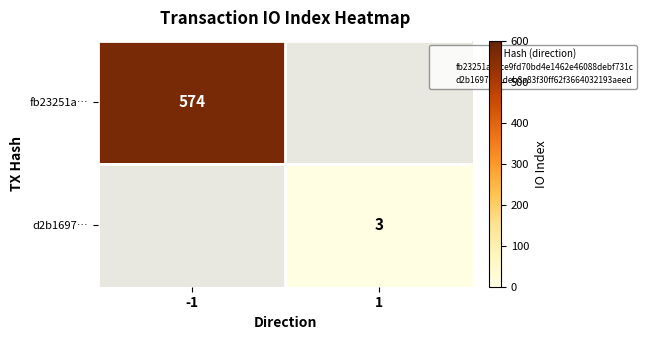

Rank the series by their maximum value, from highest to lowest.

fb23251a…, d2b1697…